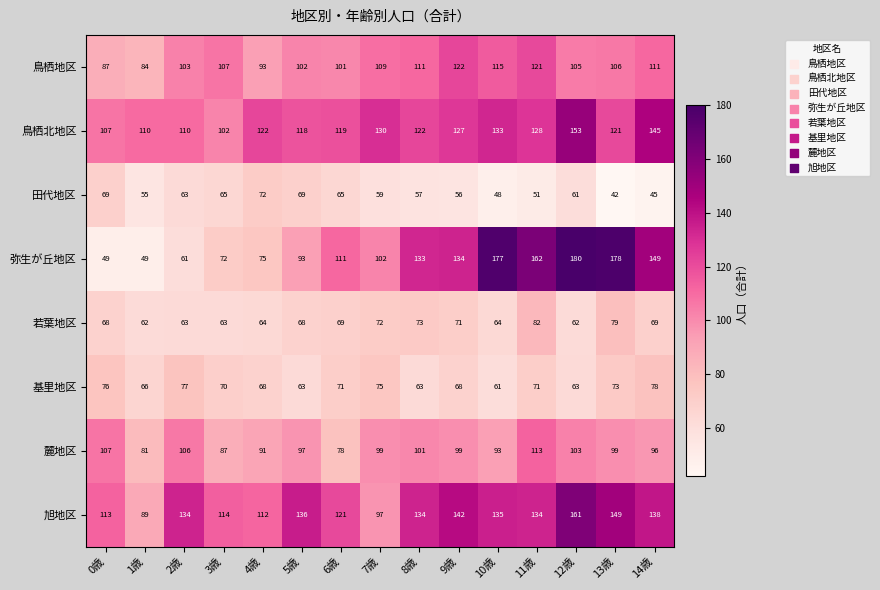

What is the difference between the highest and lowest values at 1歳?

61